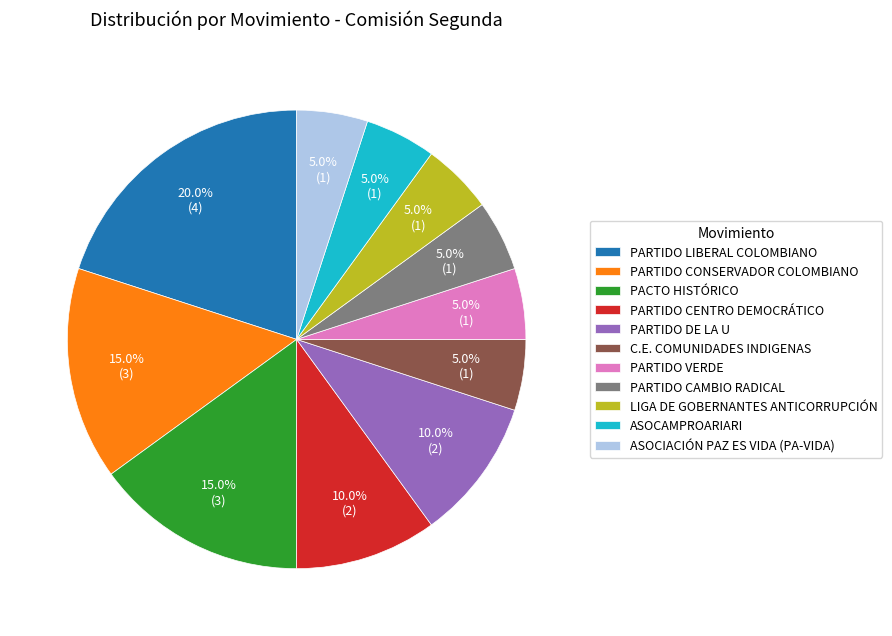

What percentage do PARTIDO LIBERAL COLOMBIANO and PARTIDO CAMBIO RADICAL together represent?

25.0%